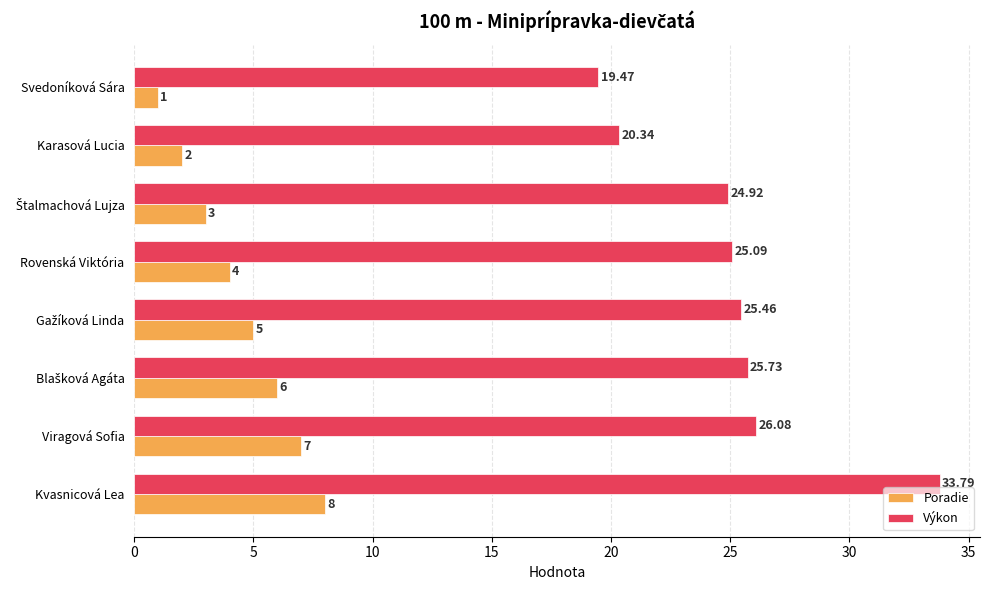

Count the Poradie values in the range 3 to 7.

5